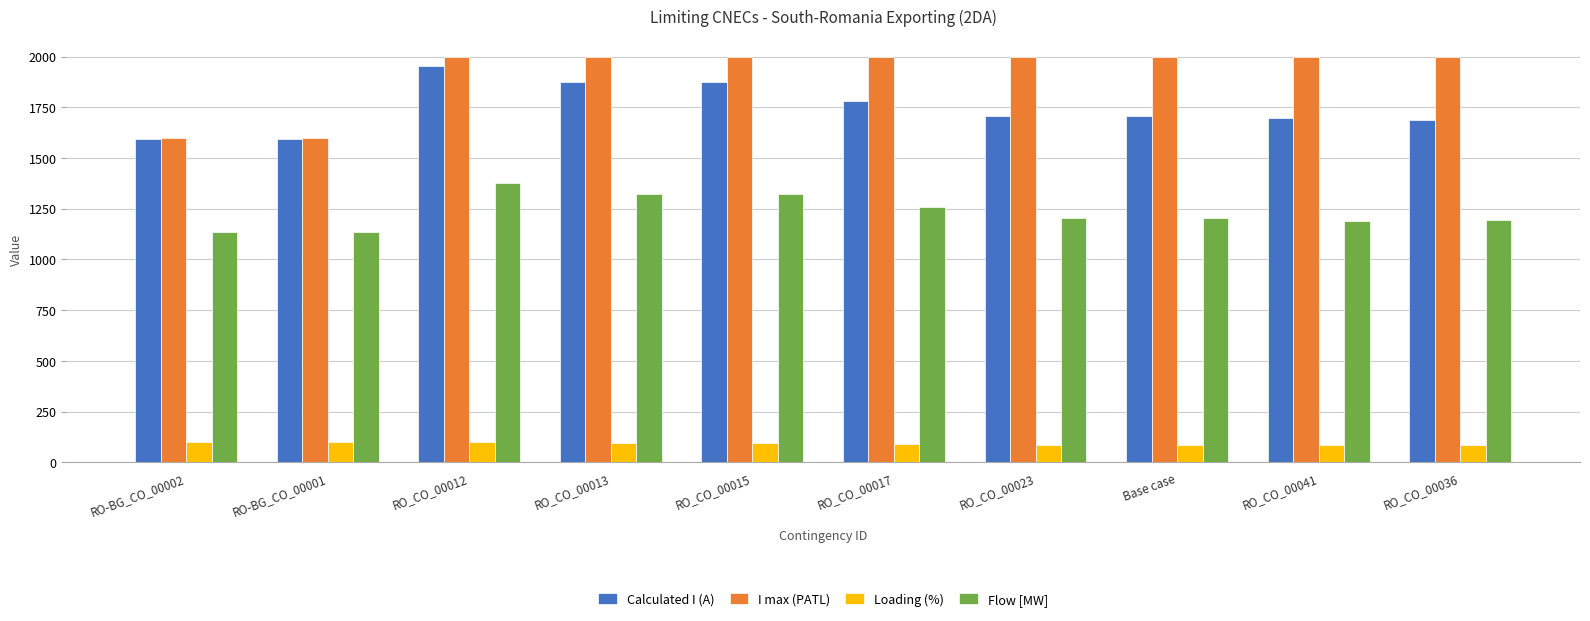

What is the lowest value of the Loading (%) series?

84